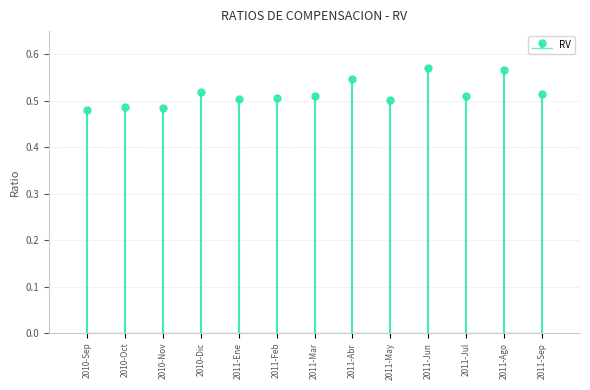

What is the label of the 1st bar from the left?

2010-Sep